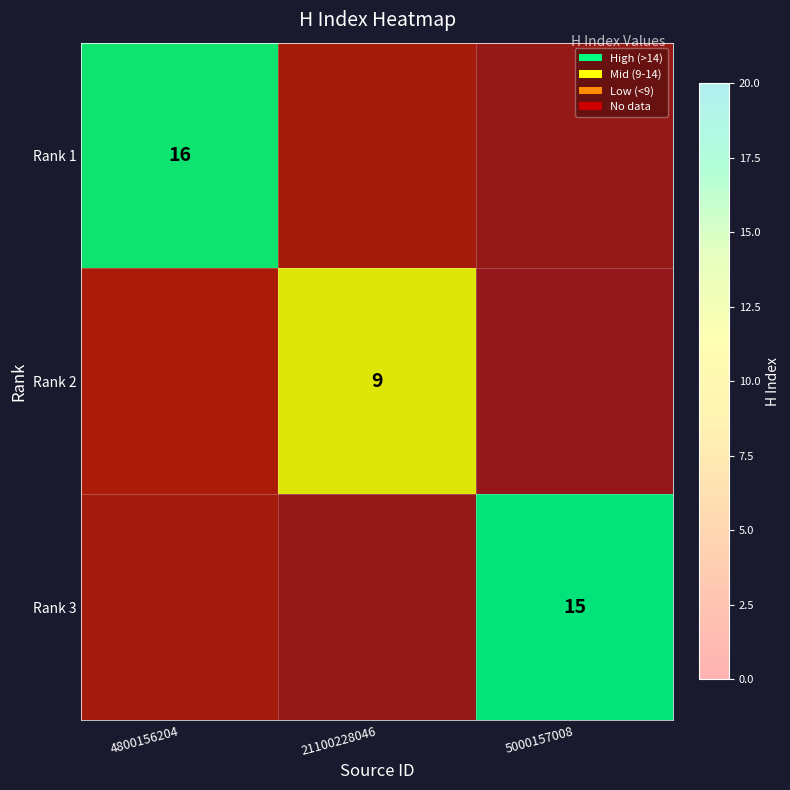

What is the total value across all series at 21100228046?

48